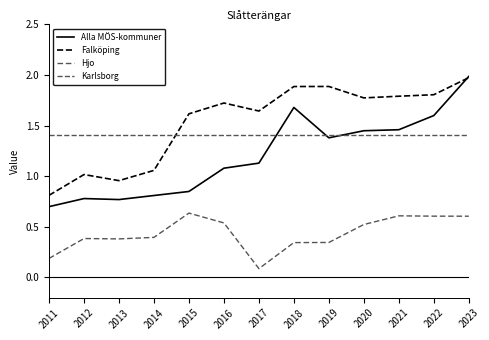

How many lines are shown in the chart?

4